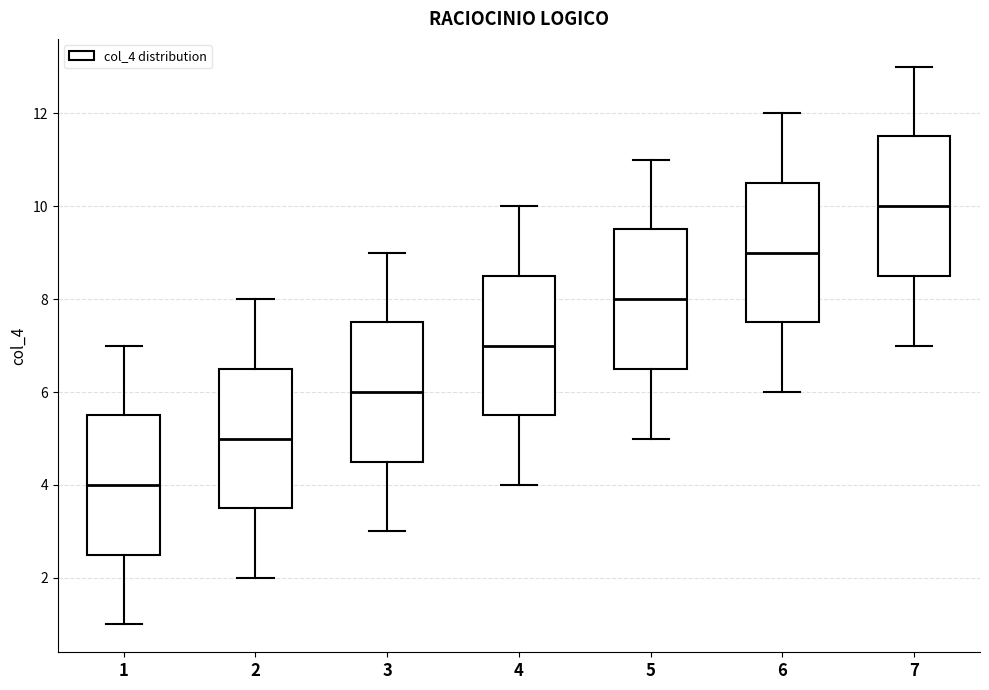

Reading left to right, read every box against the y-axis: the position of its median line, the range the box covers, and the ends of its whiskers. The values are not printed on the chart, so give them approximately, as read against the axis.

1: median 4.0, box 2.6 to 5.6, whiskers 1.0 to 7.0
2: median 5.0, box 3.6 to 6.6, whiskers 2.0 to 8.0
3: median 6.0, box 4.6 to 7.6, whiskers 3.0 to 9.0
4: median 7.0, box 5.6 to 8.6, whiskers 4.0 to 10.0
5: median 8.0, box 6.6 to 9.6, whiskers 5.0 to 11.0
6: median 9.0, box 7.6 to 10.6, whiskers 6.0 to 12.0
7: median 10.0, box 8.6 to 11.6, whiskers 7.0 to 13.0